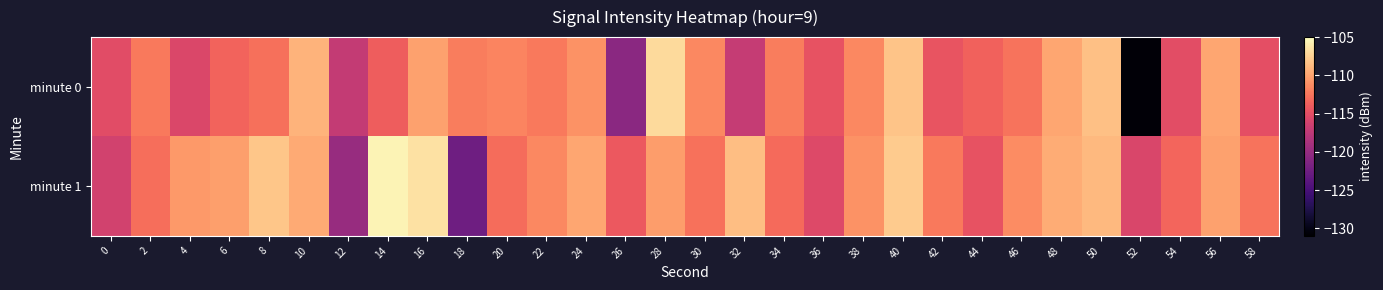

At 4, list the series in order from smallest to largest.

minute 0, minute 1